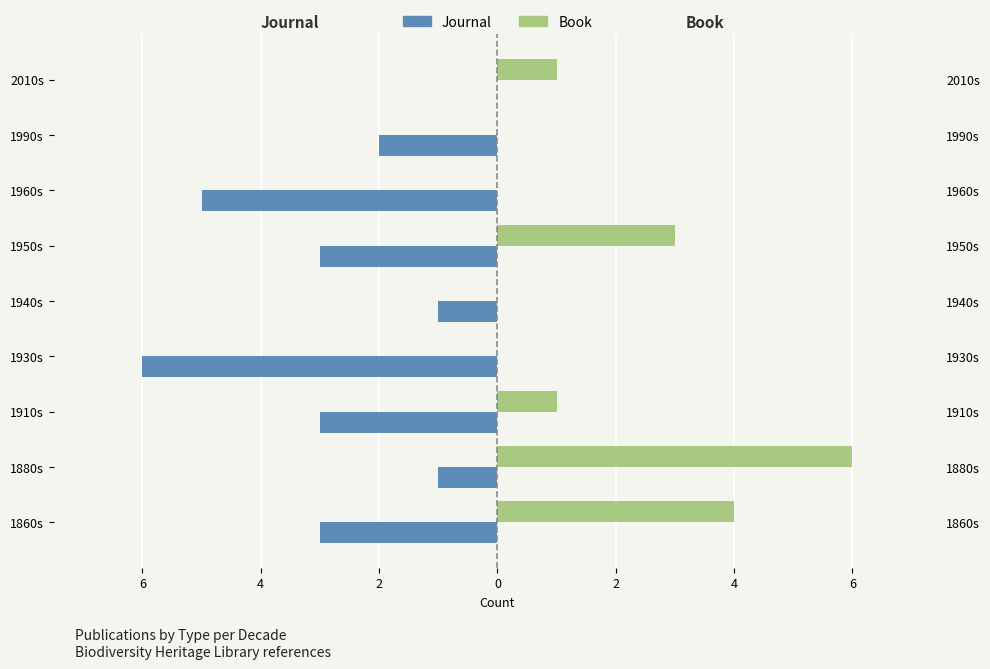

How many data points in Journal are less than -3?

2